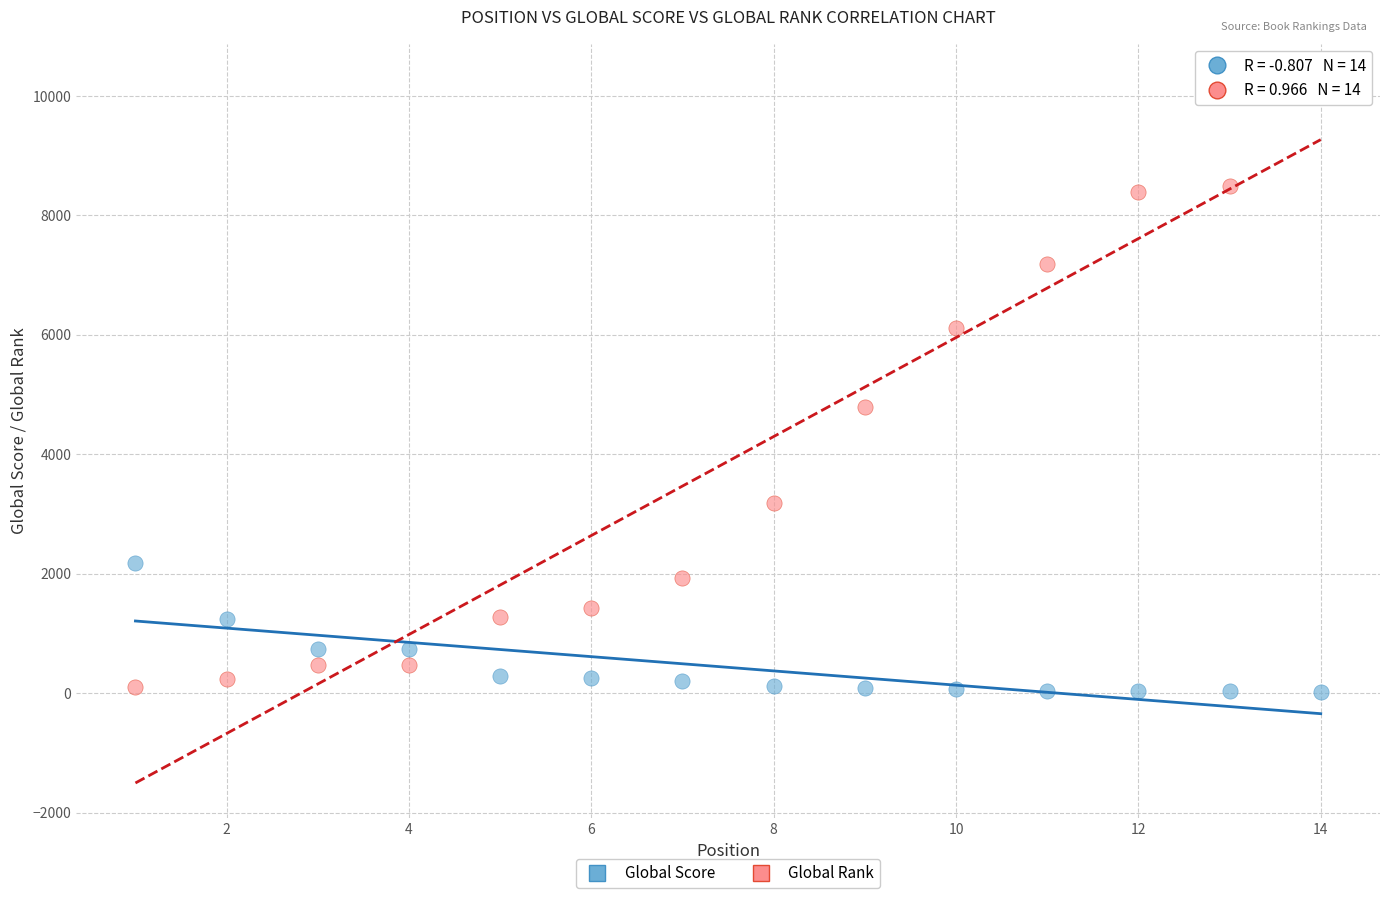

Which series contains the highest Y value?

Global Rank